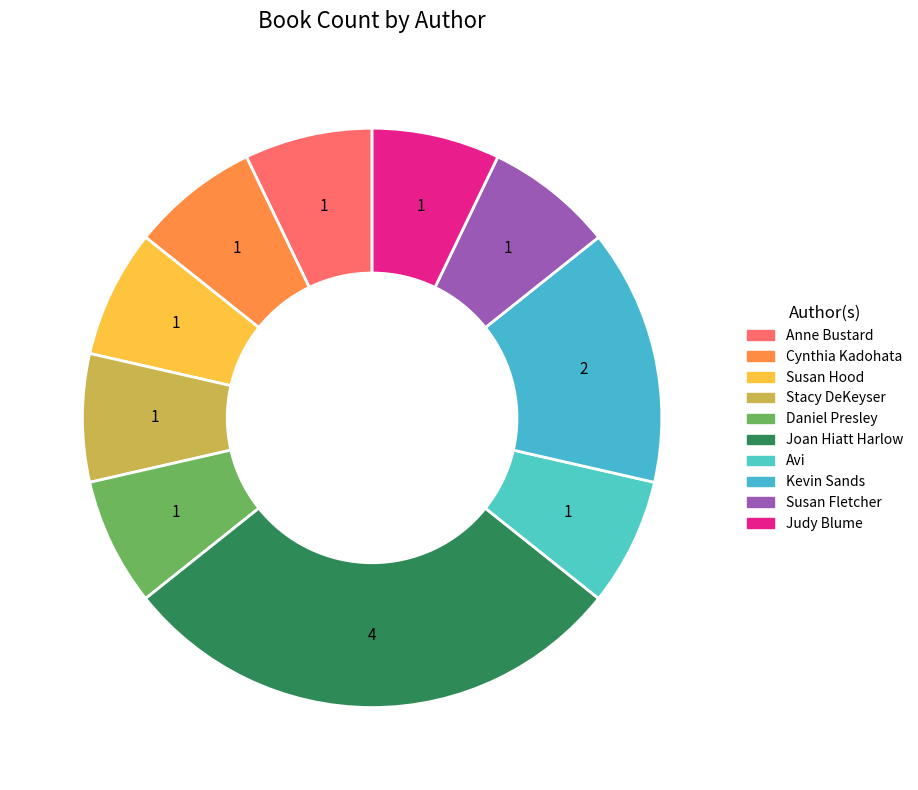

What portion of the pie excludes Susan Fletcher?

92.9%